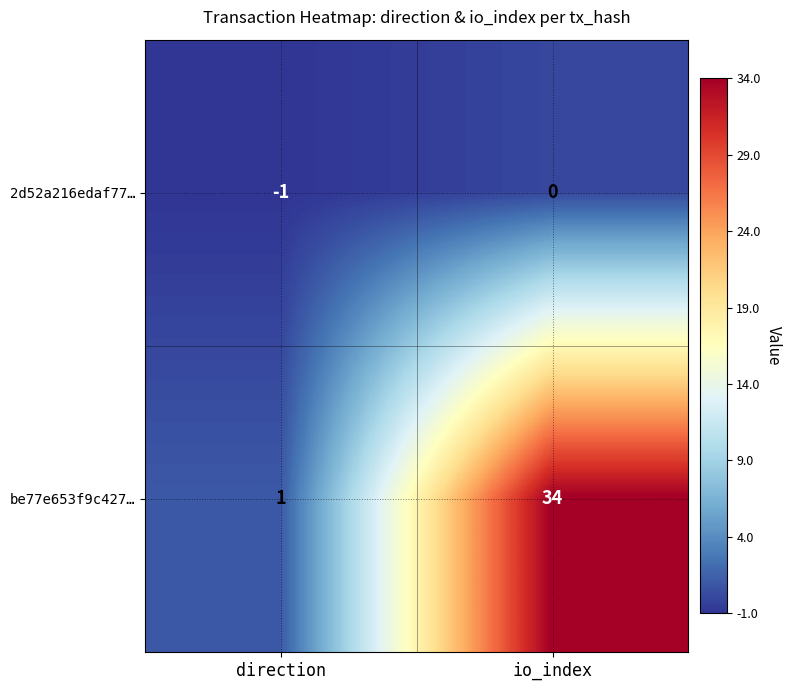

List the series in order of their peak value, highest first.

be77e653f9c427…, 2d52a216edaf77…